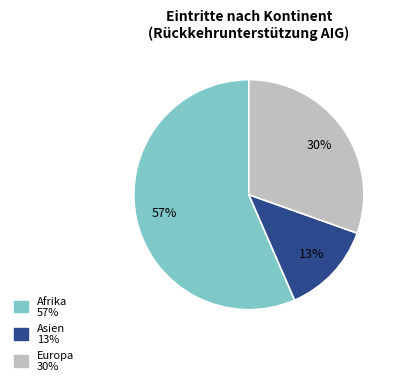

How many slices are in this pie chart?

3